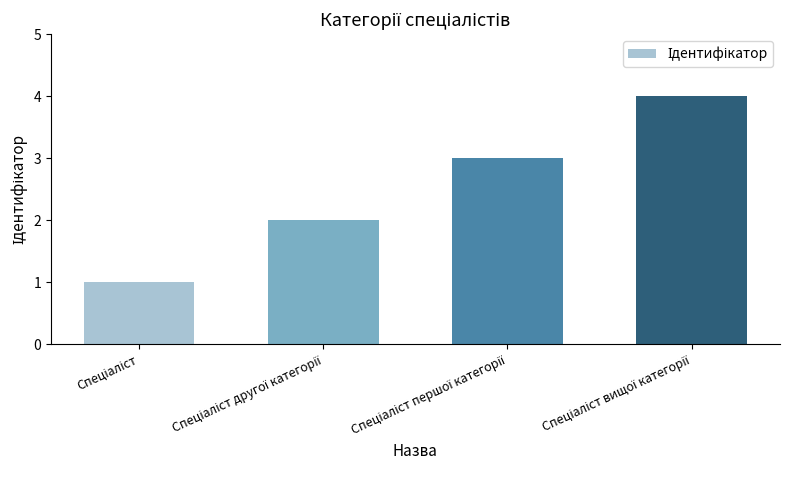

What is the difference between the maximum and minimum values?

3